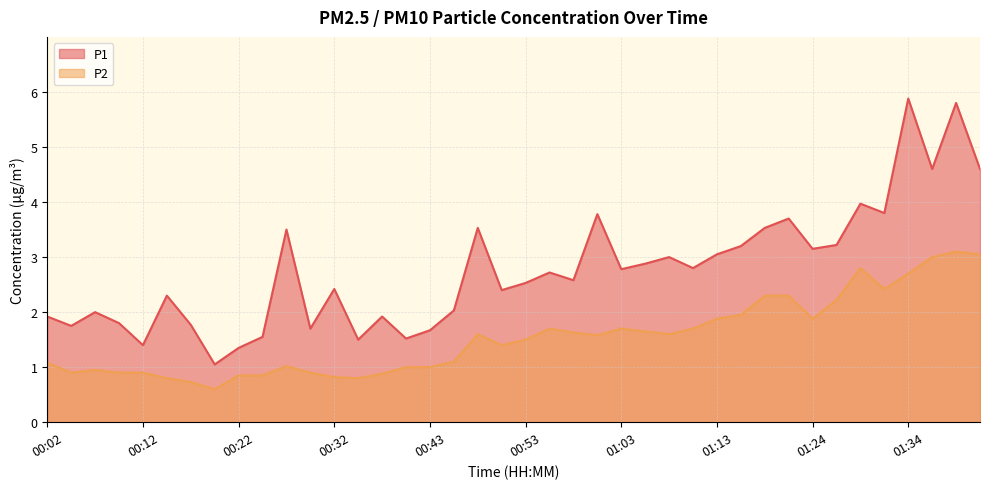

How many values in the P2 series exceed 1?

25